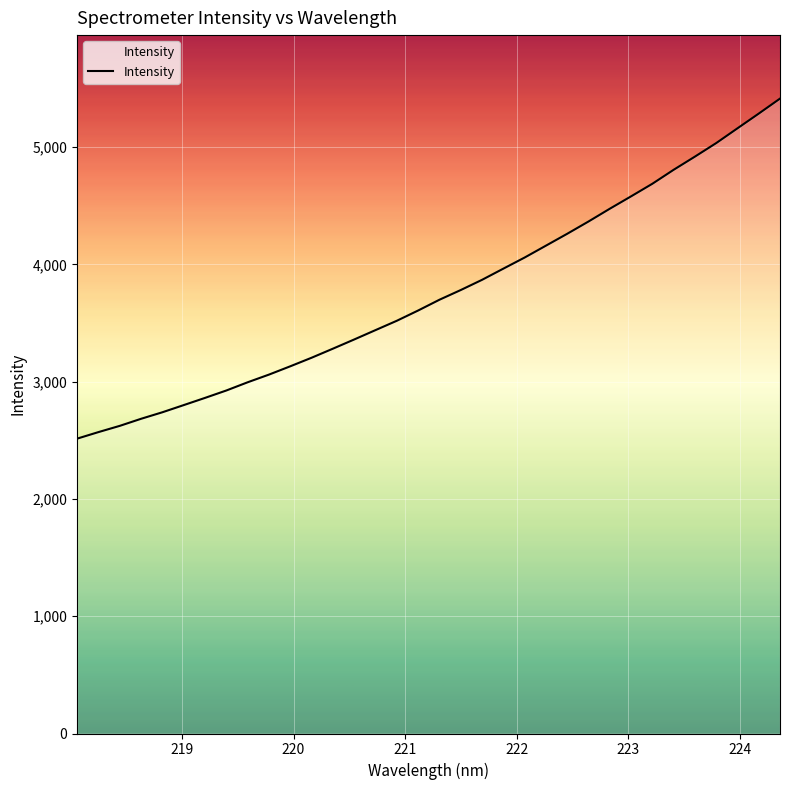

What is the greatest value displayed?

5413.7